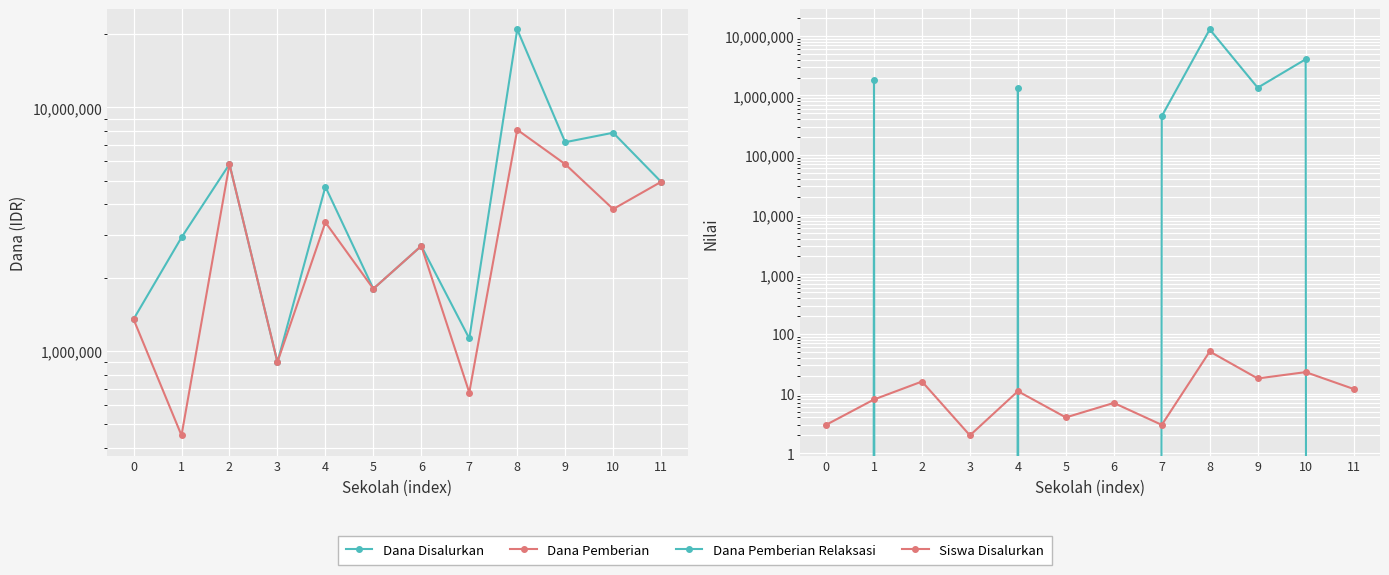

Which label corresponds to the largest value in the chart?

8